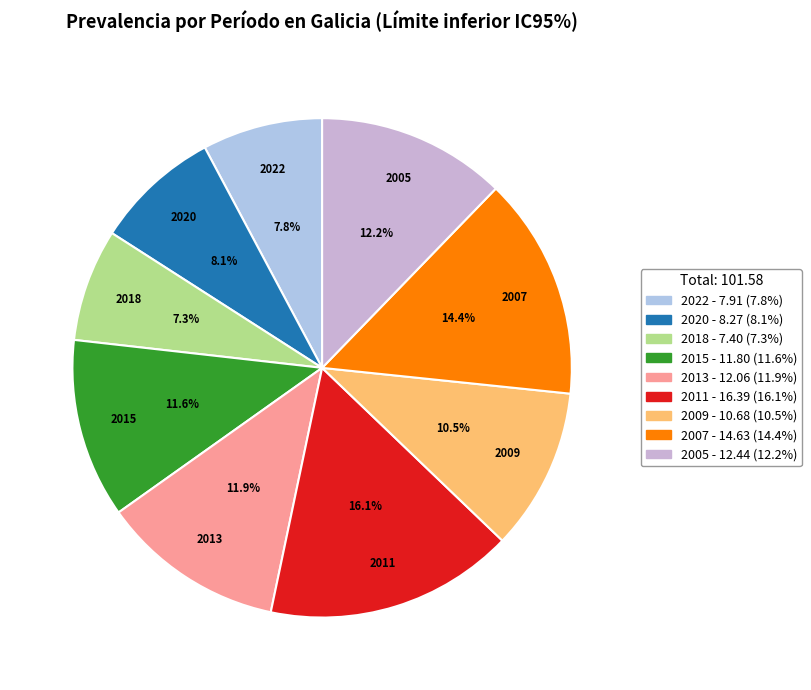

Approximately how many times larger is the value at 2022 compared to 2018?

1.1